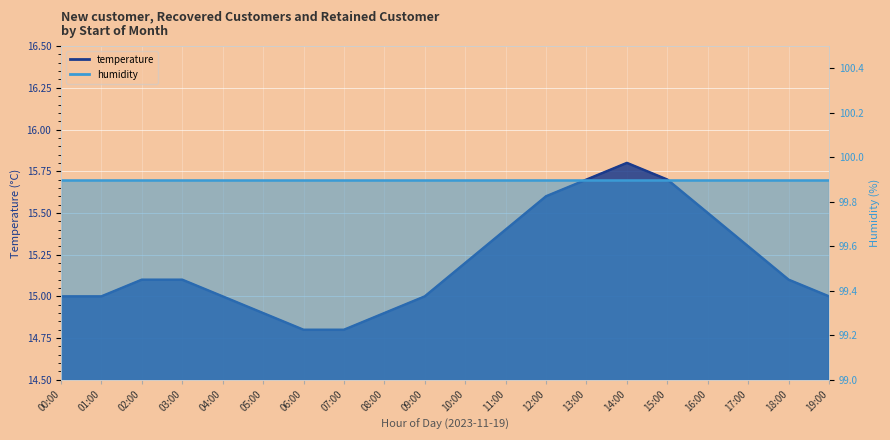

Reading left to right, transcribe all the data shown in this chart.

00:00=15.0	01:00=15.0	02:00=15.1	03:00=15.1	04:00=15.0	05:00=14.9	06:00=14.8	07:00=14.8	08:00=14.9	09:00=15.0	10:00=15.2	11:00=15.4	12:00=15.6	13:00=15.7	14:00=15.8	15:00=15.7	16:00=15.5	17:00=15.3	18:00=15.1	19:00=15.0